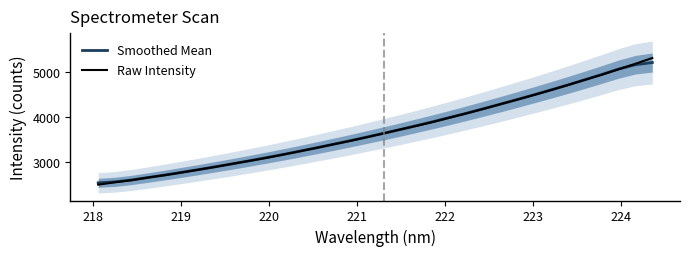

Which series has the widest spread of values?

Raw Intensity